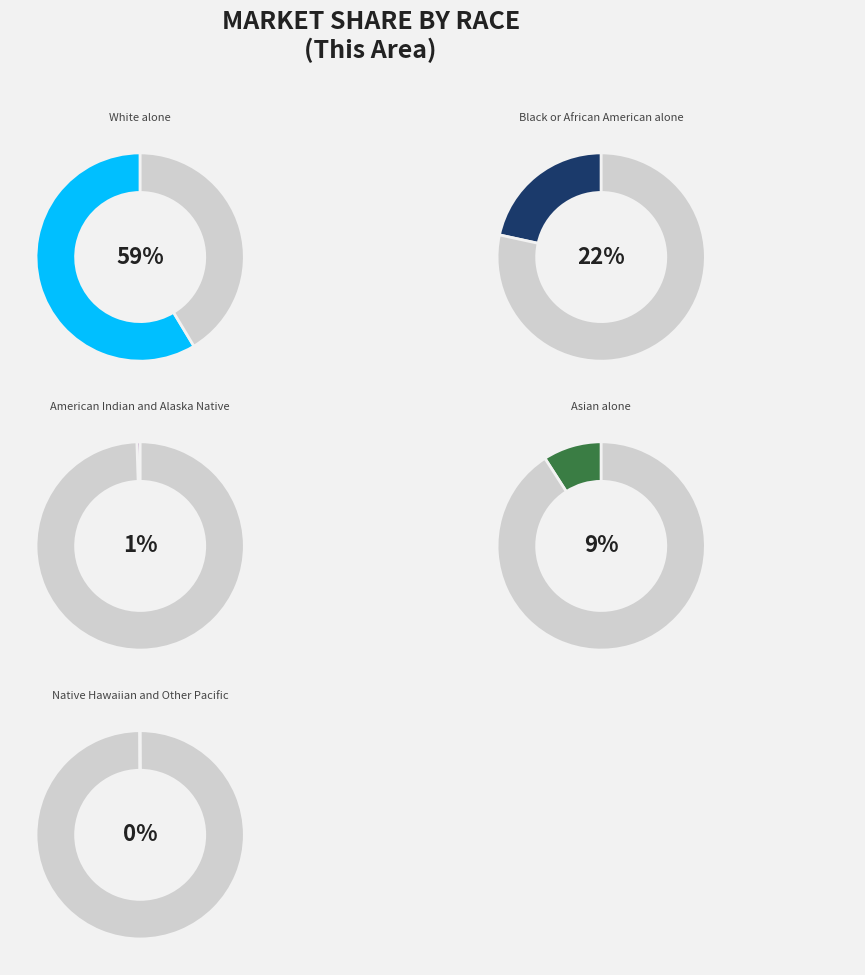

To the nearest percent, what portion does White alone represent?

59%